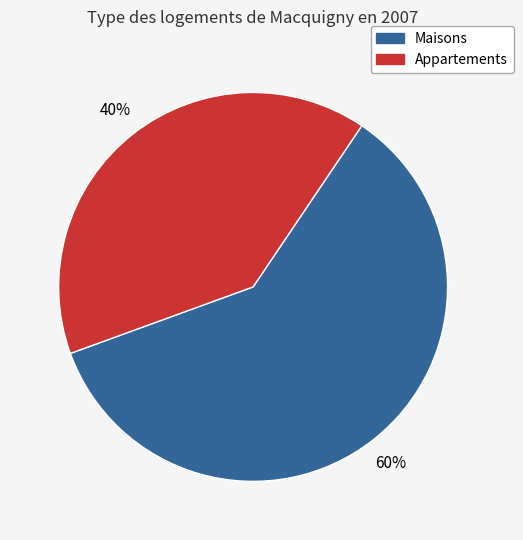

To the nearest percent, what is the difference between the largest and smallest slice percentages?

20%